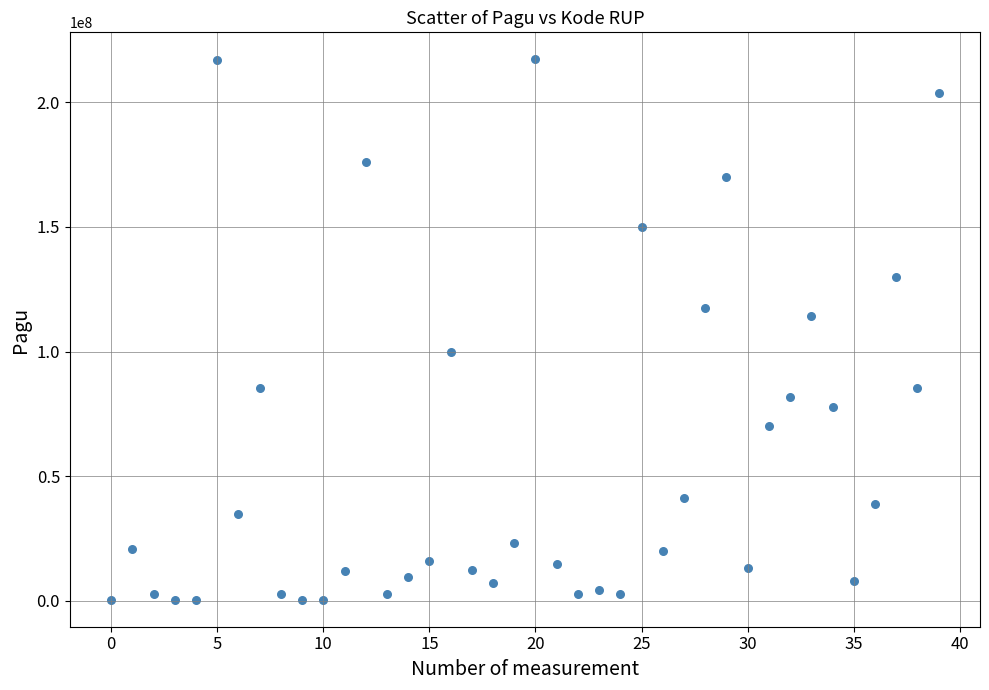

What is the range of Y values (max minus min)?

216860000